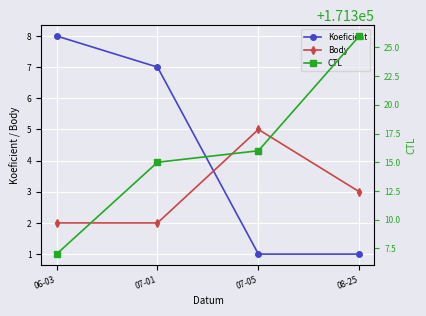

At which category is the sum across all series the highest?

08-25